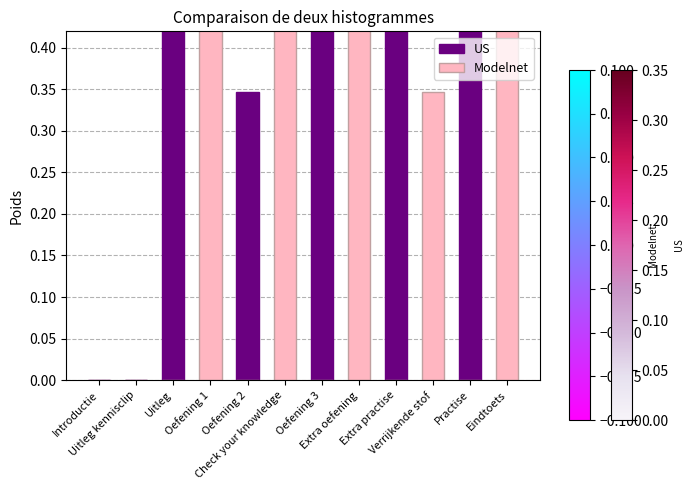

List the series in order of their overall mean, lowest first.

Modelnet, US